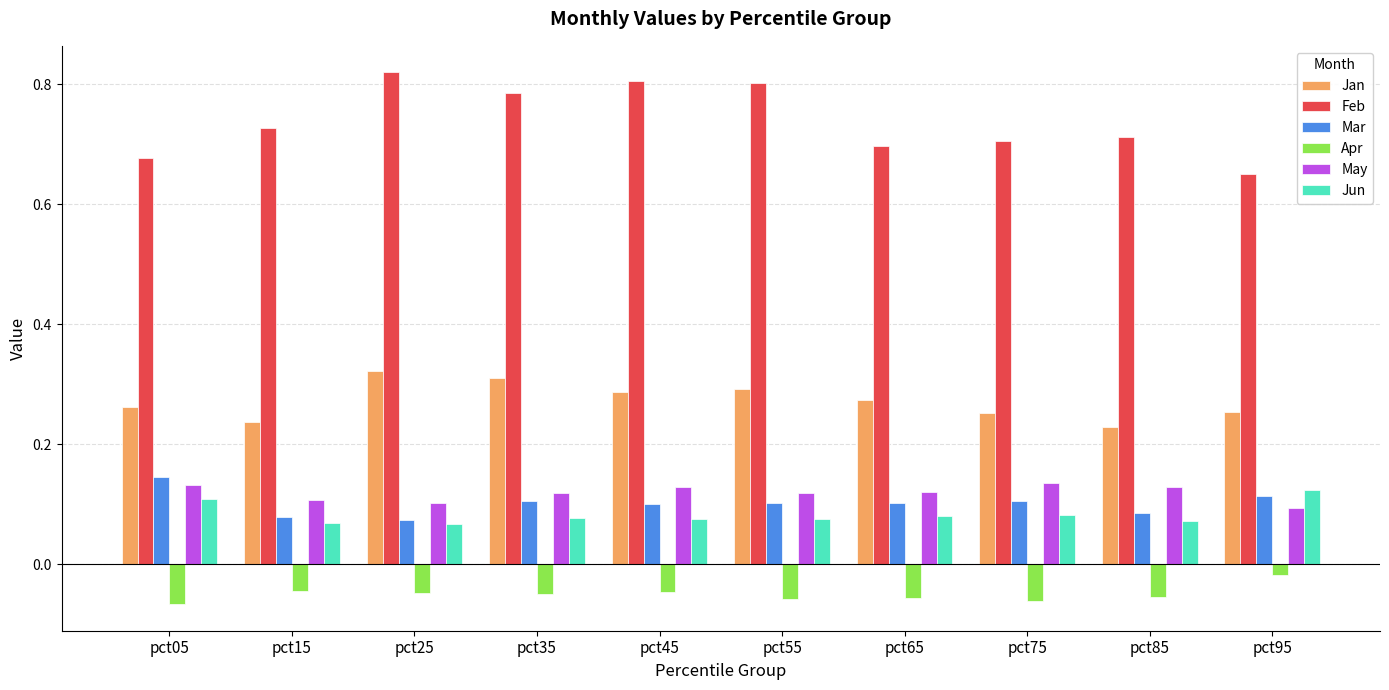

What is the sum of all Jan values?

2.7